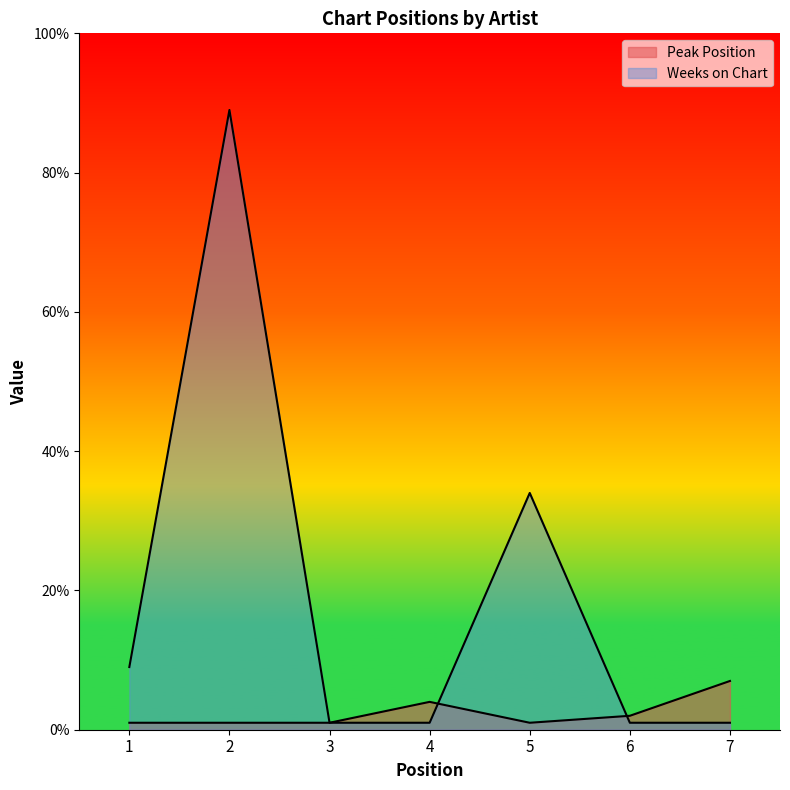

How many lines are shown in the chart?

2